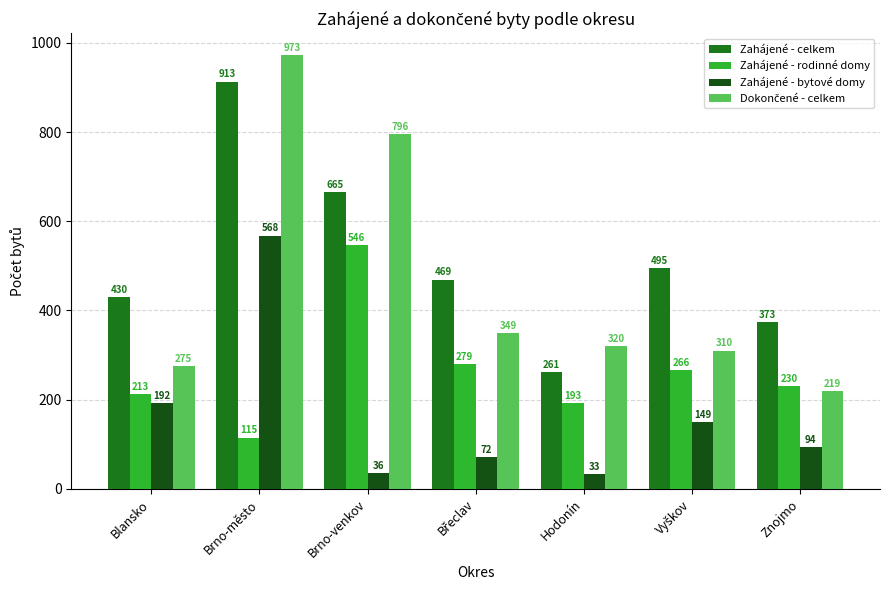

What is the smallest value displayed?

33